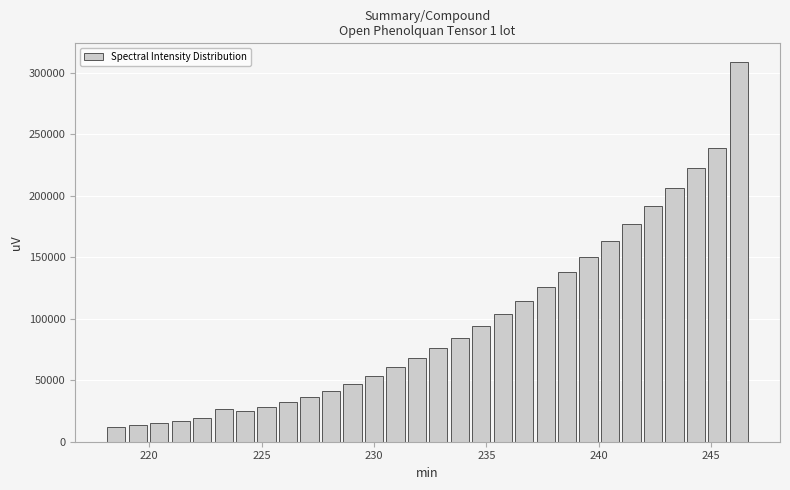

Read against the x-axis, roughly where is the centre of the tallest bar?

246.0